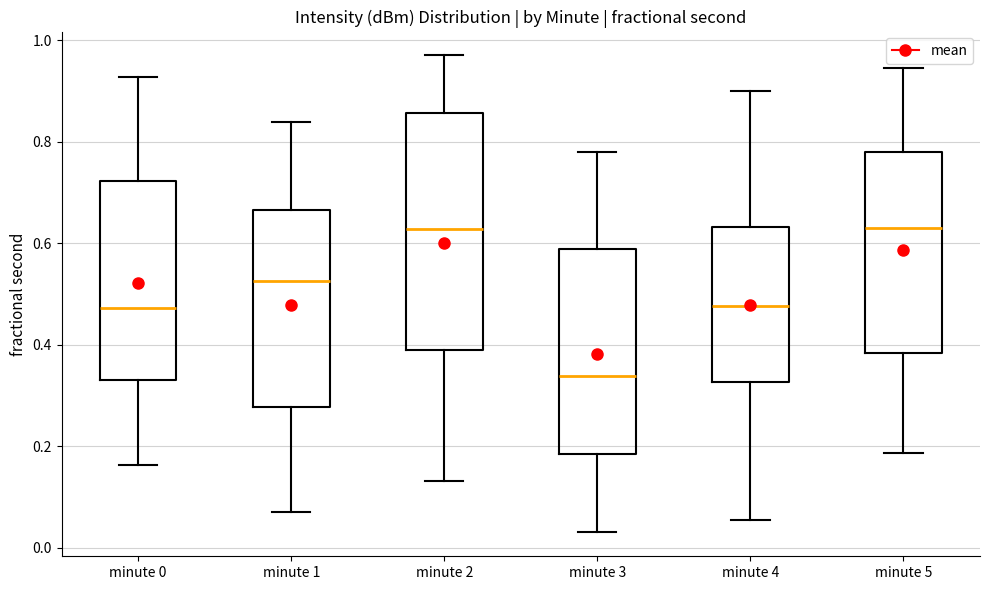

Where does the upper whisker of the box for minute 0 end on the y-axis? The values are not printed on the chart, so give them approximately, as read against the axis.

0.92